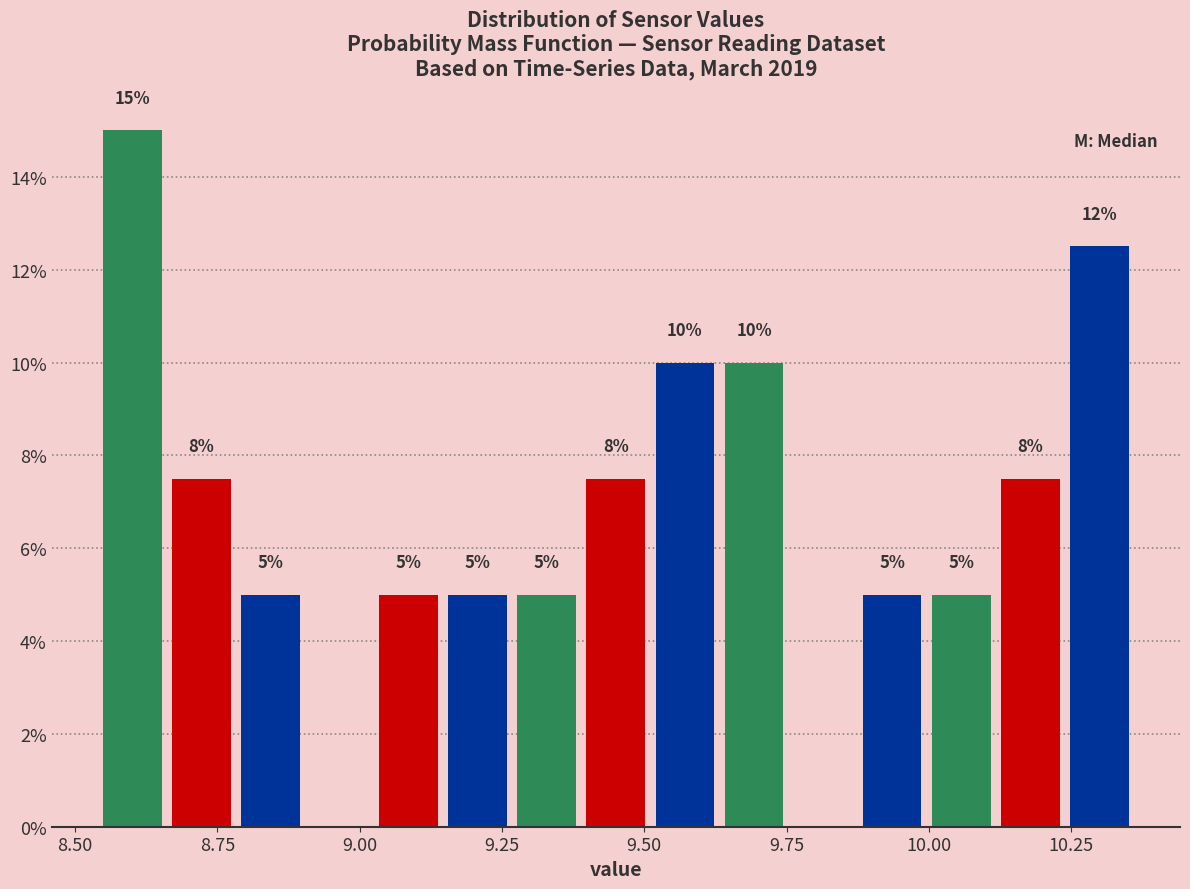

Around what value on the x-axis is the tallest bar? Give the approximate position of its centre, as read against the axis.

8.60